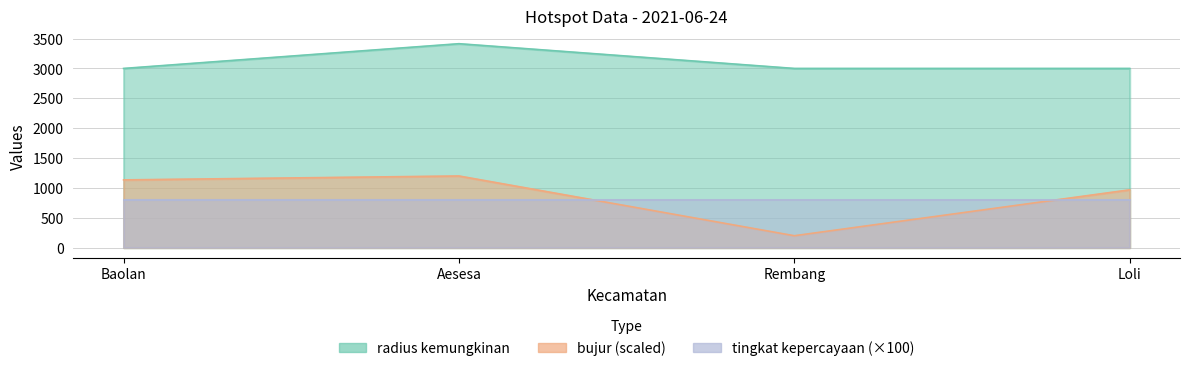

The radius kemungkinan series shows 5812.6 at Aesesa. True or false?

False